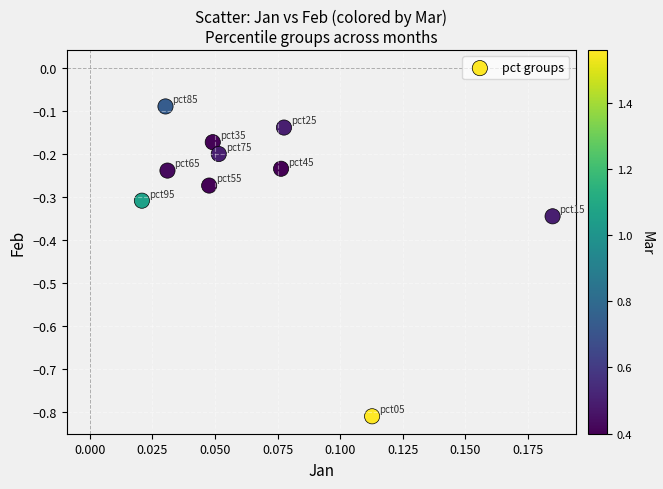

How many points are shown in the scatter plot?

10